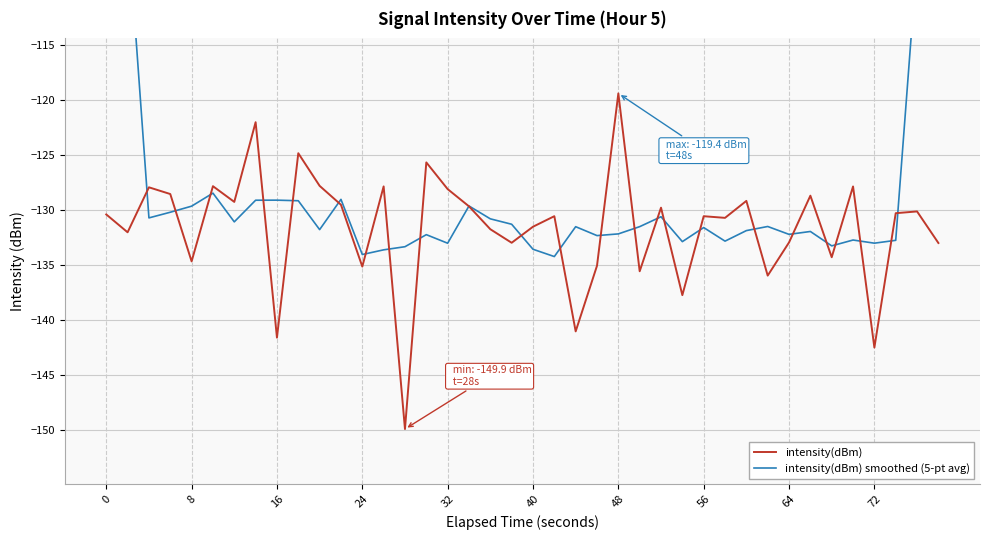

Which category has the highest value in the intensity(dBm) series?

48